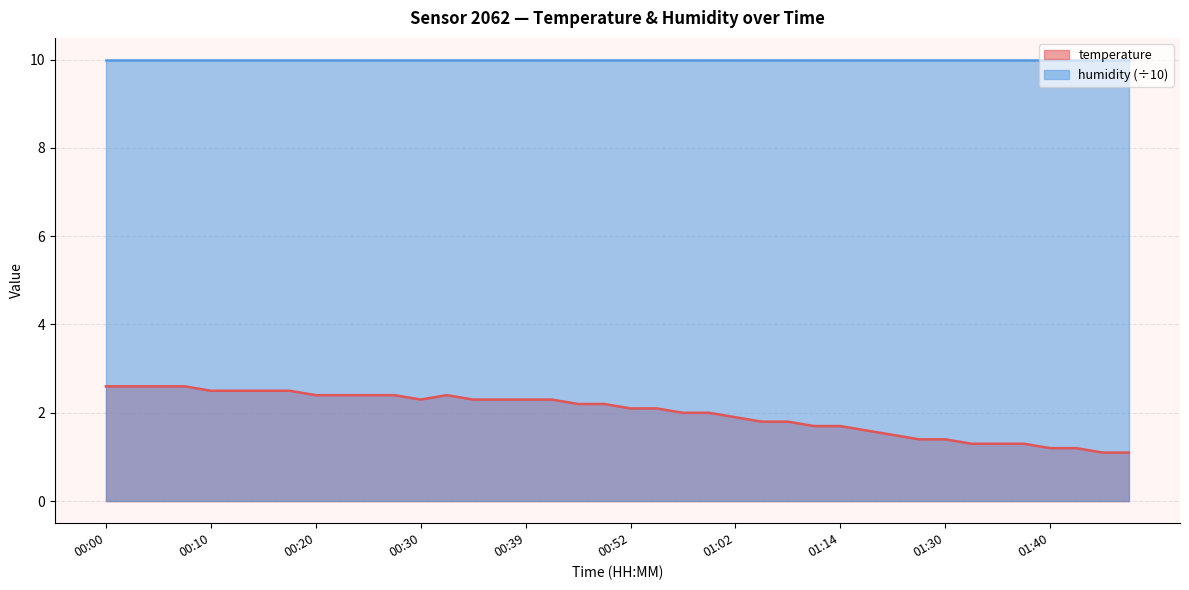

Where is the first local minimum?

00:30